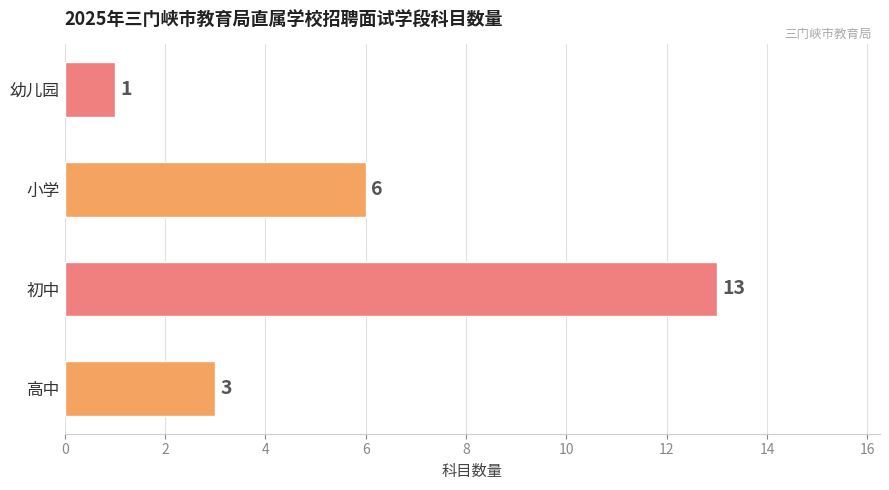

Rank the categories by value from highest to lowest.

初中, 小学, 高中, 幼儿园